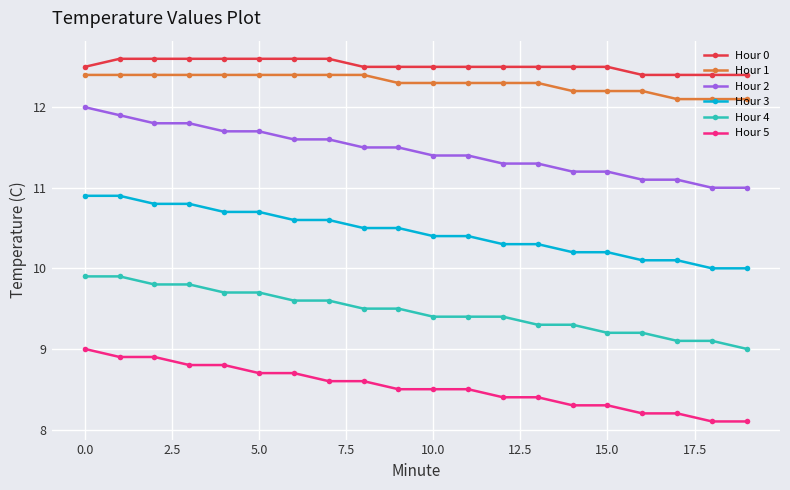

Reading right to left, extract all data points from this chart.

Hour 0: 12.4	12.4	12.4	12.4	12.5	12.5	12.5	12.5	12.5	12.5	12.5	12.5	12.6	12.6	12.6	12.6	12.6	12.6	12.6	12.5
Hour 1: 12.1	12.1	12.1	12.2	12.2	12.2	12.3	12.3	12.3	12.3	12.3	12.4	12.4	12.4	12.4	12.4	12.4	12.4	12.4	12.4
Hour 2: 11.0	11.0	11.1	11.1	11.2	11.2	11.3	11.3	11.4	11.4	11.5	11.5	11.6	11.6	11.7	11.7	11.8	11.8	11.9	12.0
Hour 3: 10.0	10.0	10.1	10.1	10.2	10.2	10.3	10.3	10.4	10.4	10.5	10.5	10.6	10.6	10.7	10.7	10.8	10.8	10.9	10.9
Hour 4: 9.0	9.1	9.1	9.2	9.2	9.3	9.3	9.4	9.4	9.4	9.5	9.5	9.6	9.6	9.7	9.7	9.8	9.8	9.9	9.9
Hour 5: 8.1	8.1	8.2	8.2	8.3	8.3	8.4	8.4	8.5	8.5	8.5	8.6	8.6	8.7	8.7	8.8	8.8	8.9	8.9	9.0